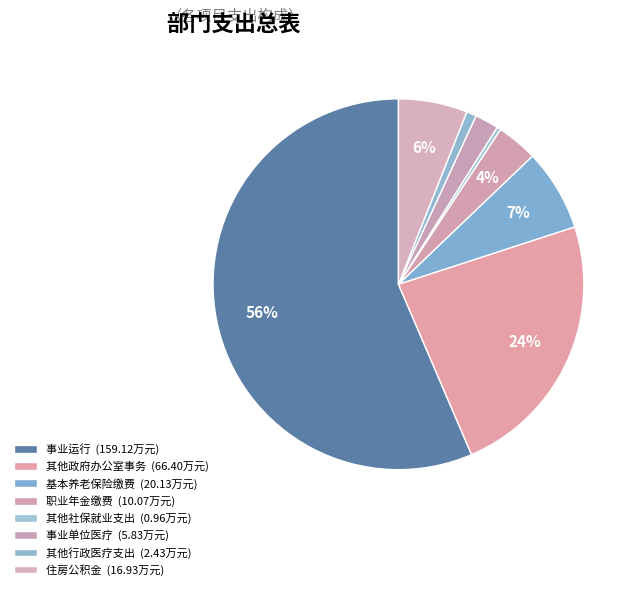

Rank the categories by value from highest to lowest.

事业运行, 其他政府办公厅（室）及相关机构事务支出, 机关事业单位基本养老保险缴费支出, 住房公积金, 机关事业单位职业年金缴费支出, 事业单位医疗, 其他行政事业单位医疗支出, 其他社会保障和就业支出